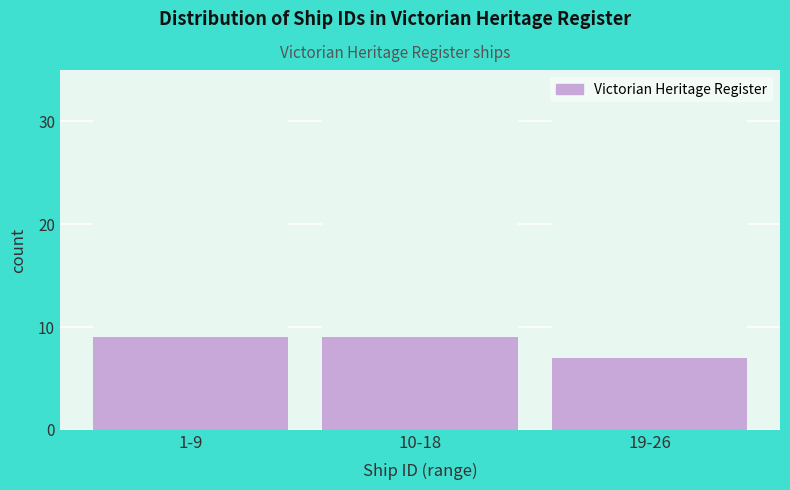

Reading right to left, what are all the values shown in this chart?

19-26=7	10-18=9	1-9=9